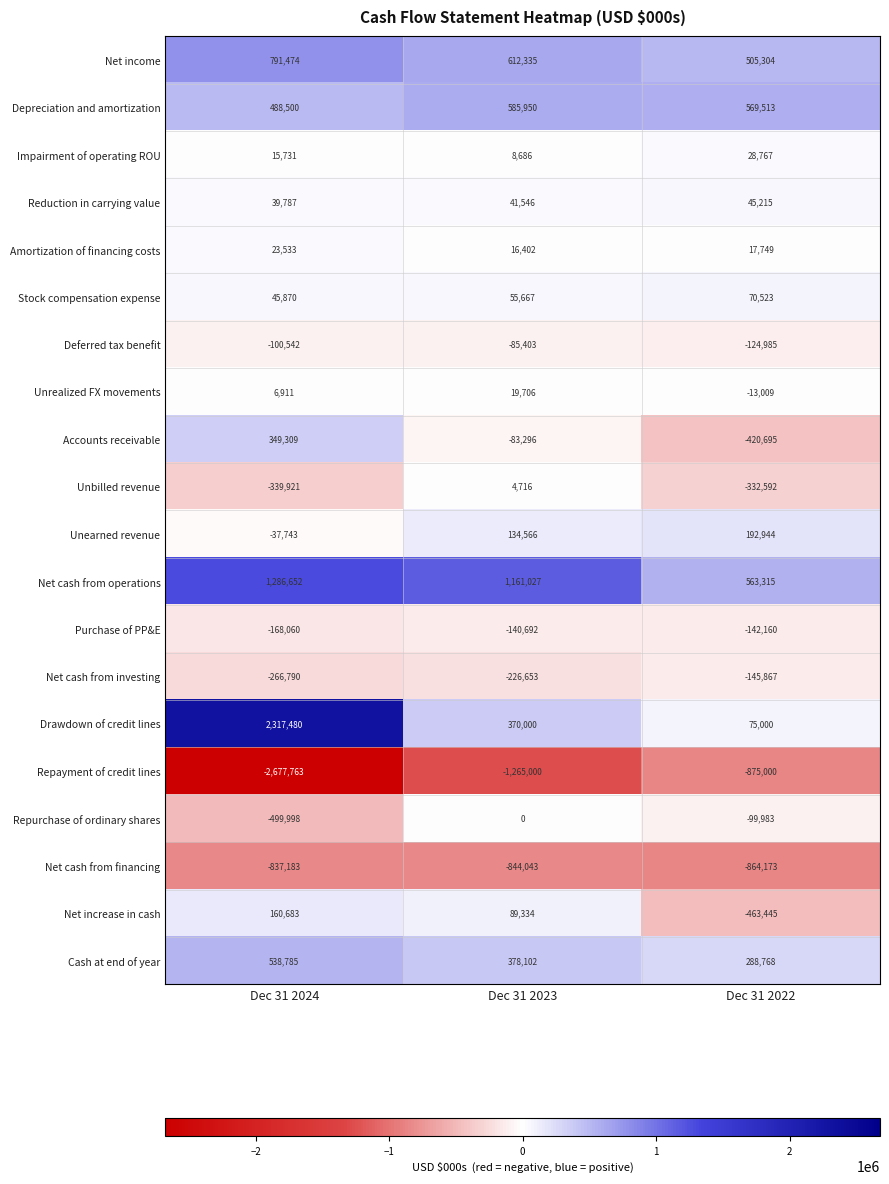

The value of Reduction in carrying value at Dec 31 2023 is 41546. True or false?

True